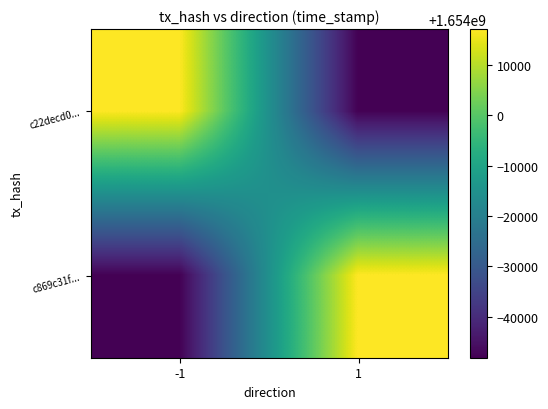

Reading right to left, transcribe all the data shown in this chart.

c22decd0...: 1=1653951852	-1=1654017073
c869c31f...: 1=1654017073	-1=1653951852